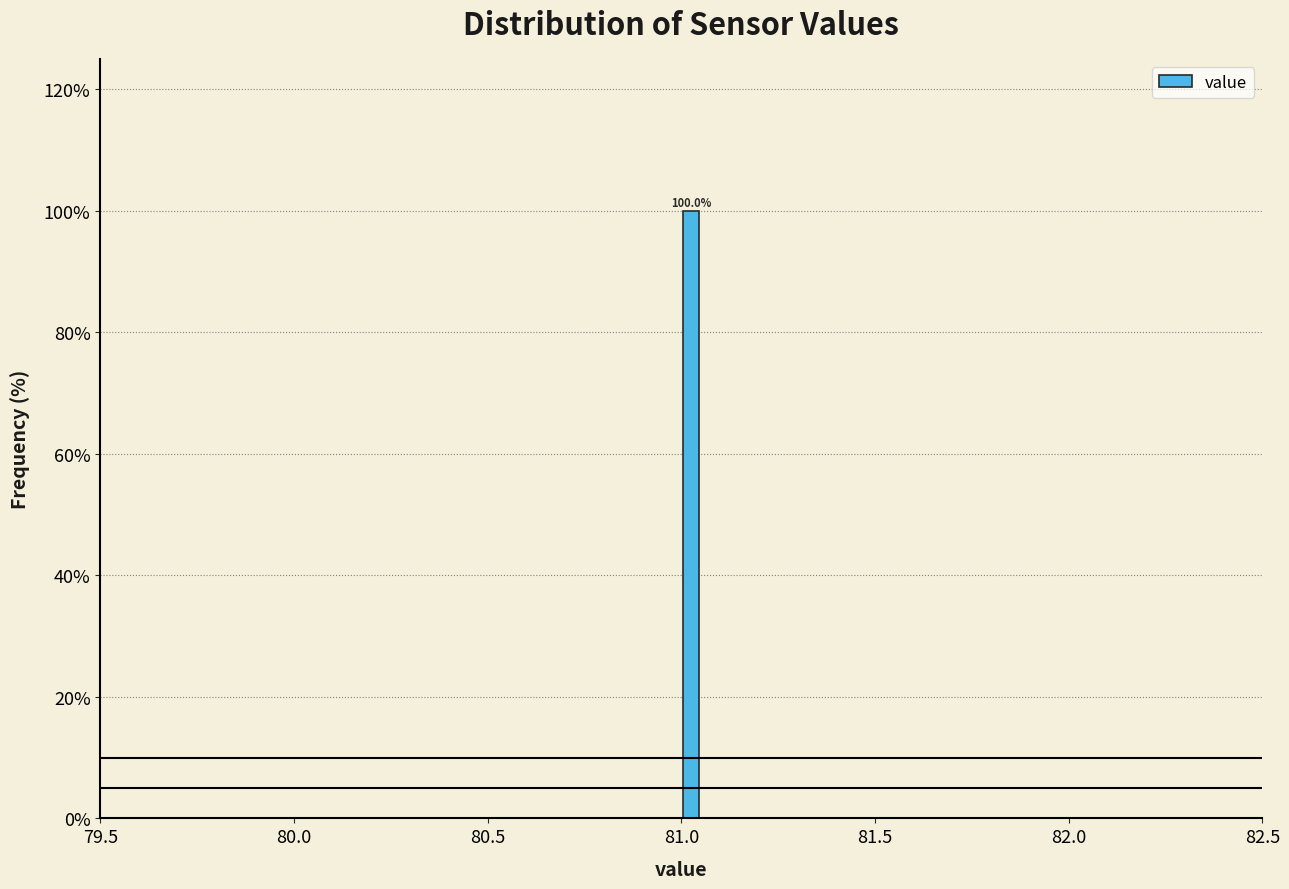

Around what value on the x-axis is the tallest bar? Give the approximate position of its centre, as read against the axis.

81.05